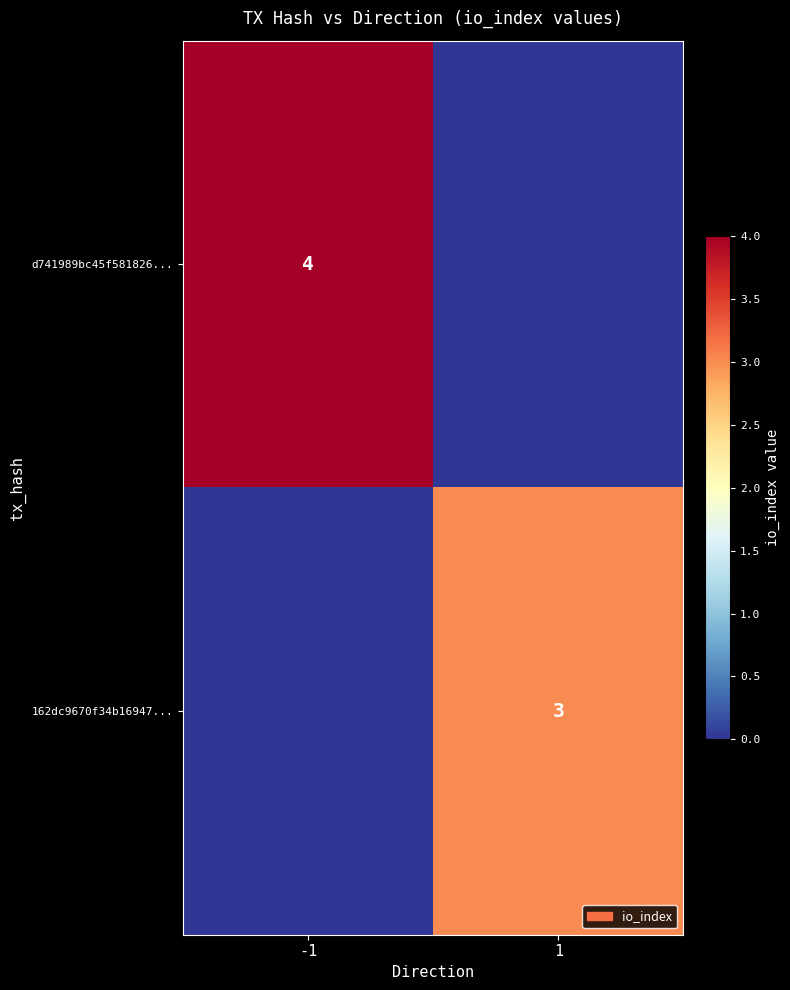

True or false: d741989bc45f581826... has a value of 4 at -1.

True